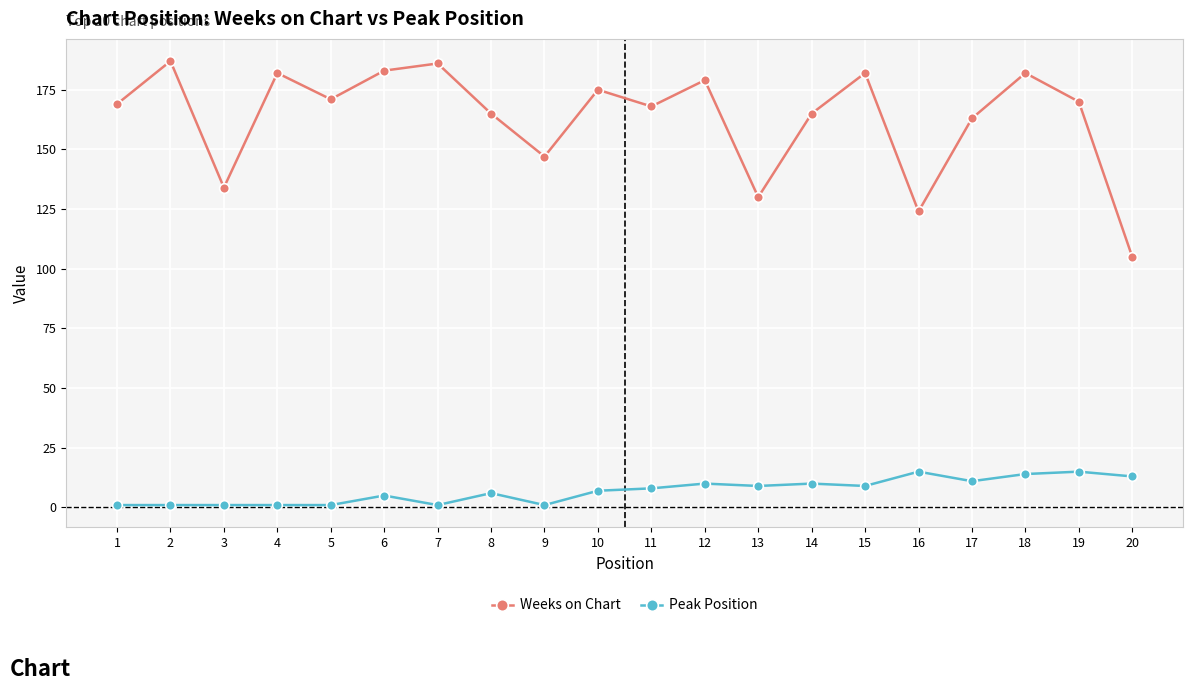

How many interior local peaks does the Weeks on Chart series have?

7